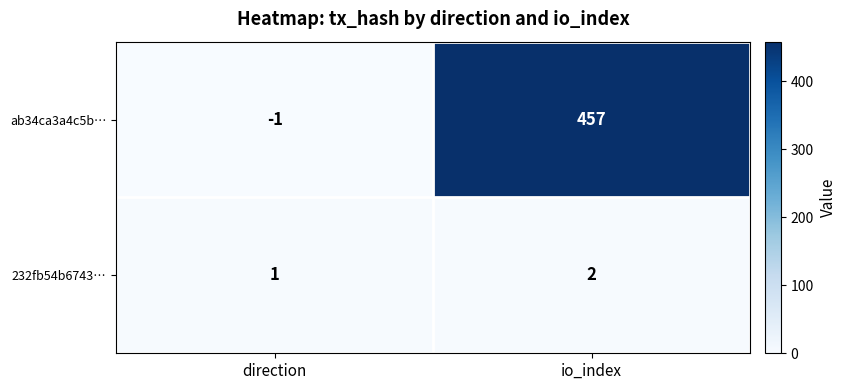

Rank the series by their average value, from lowest to highest.

232fb54b6743…, ab34ca3a4c5b…